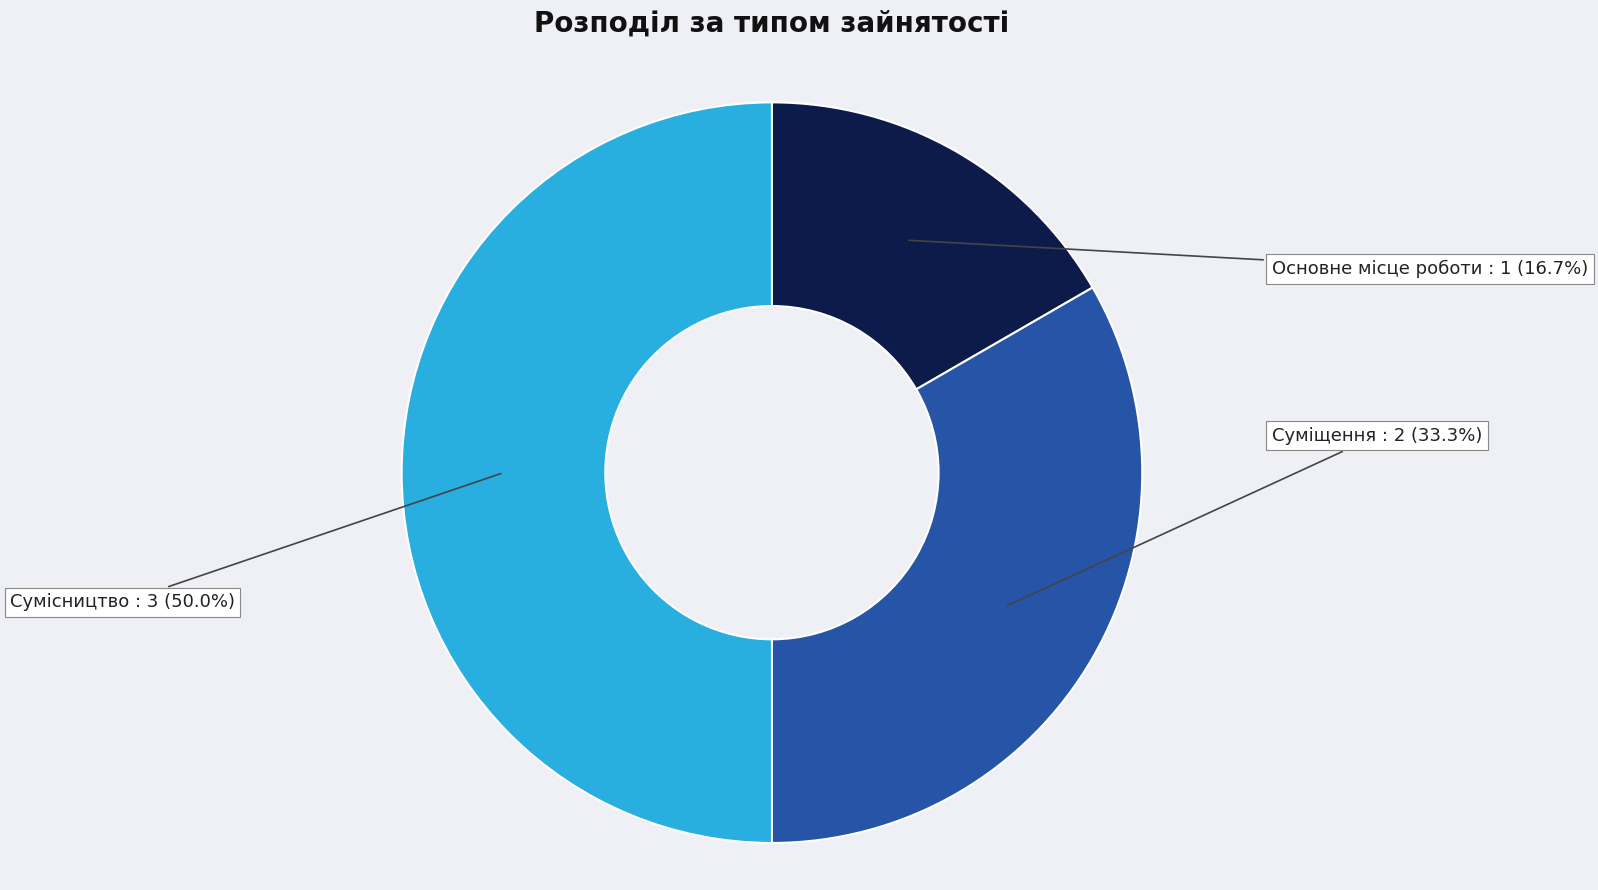

To the nearest percent, what is the difference between the largest and smallest slice percentages?

33%